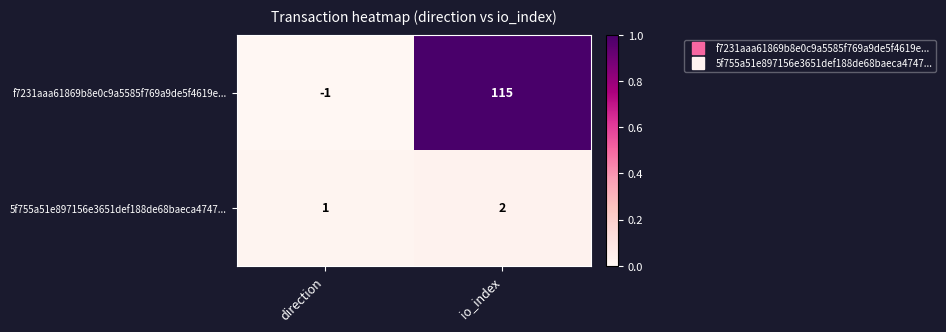

How many data points does each series have?

2